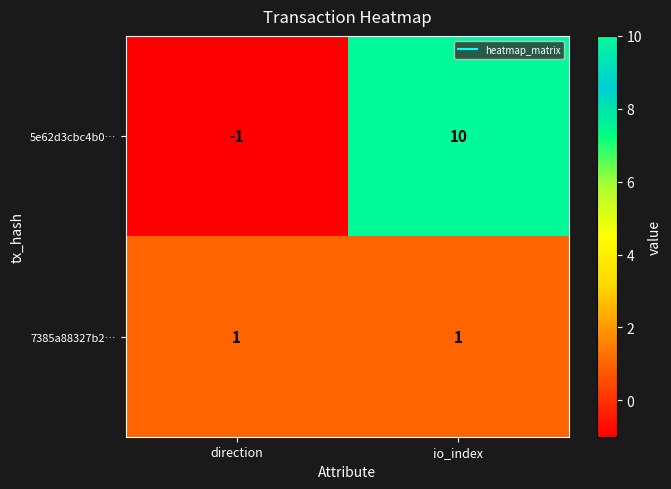

Which series has the widest spread of values?

5e62d3cbc4b0…